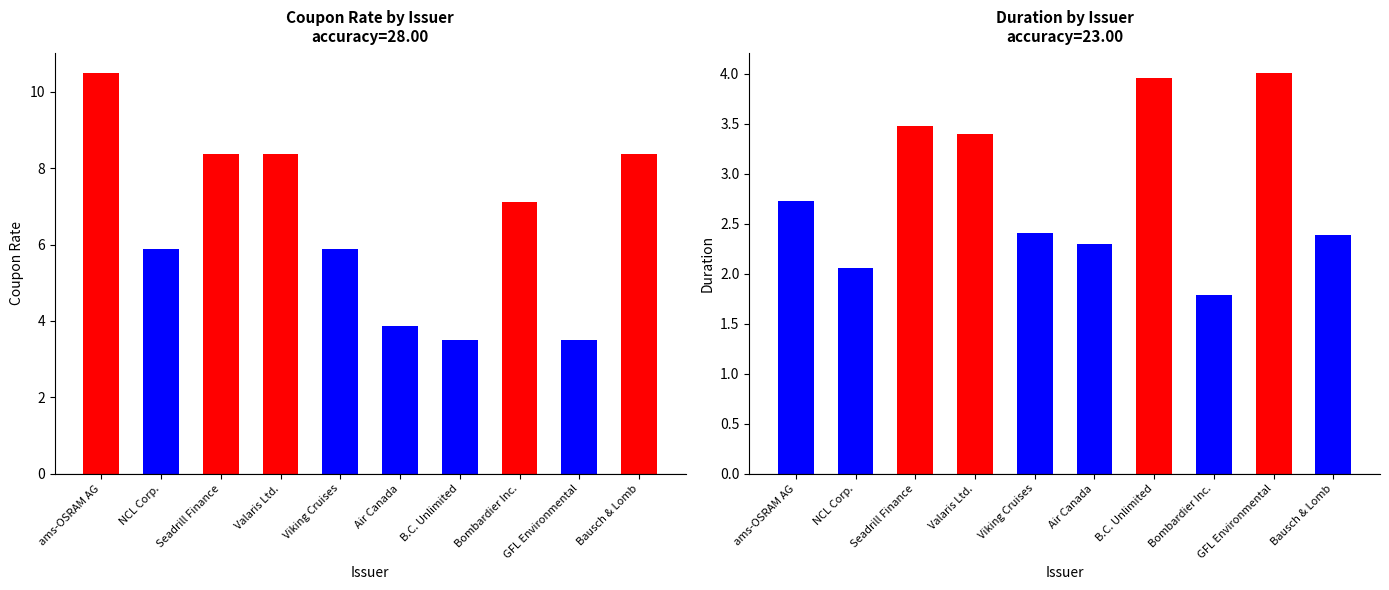

Which series has the largest total across all categories?

Coupon Rate